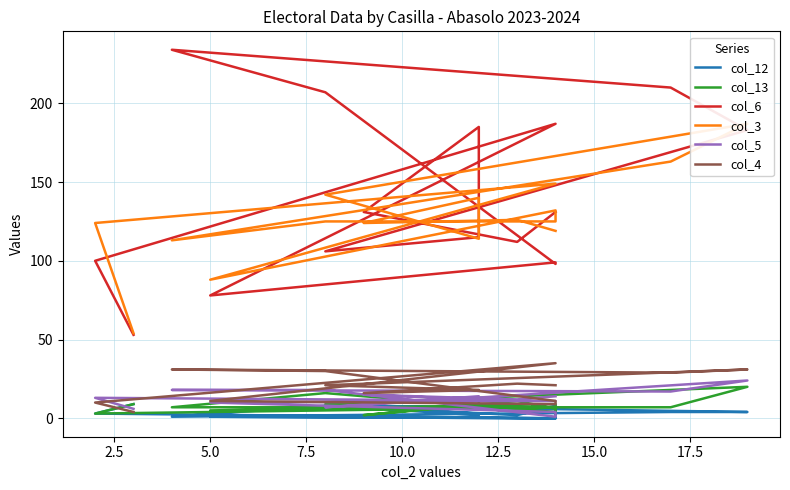

True or false: col_12 has more than 0 points higher than both neighbors.

True